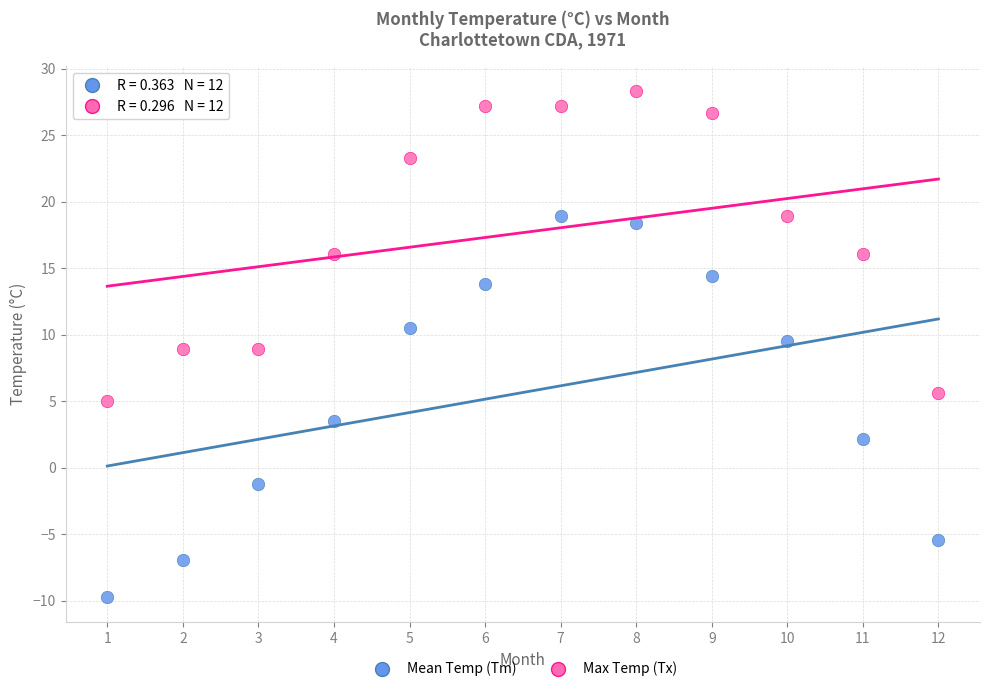

Across all data points, what is the range of X values (max minus min)?

11.0